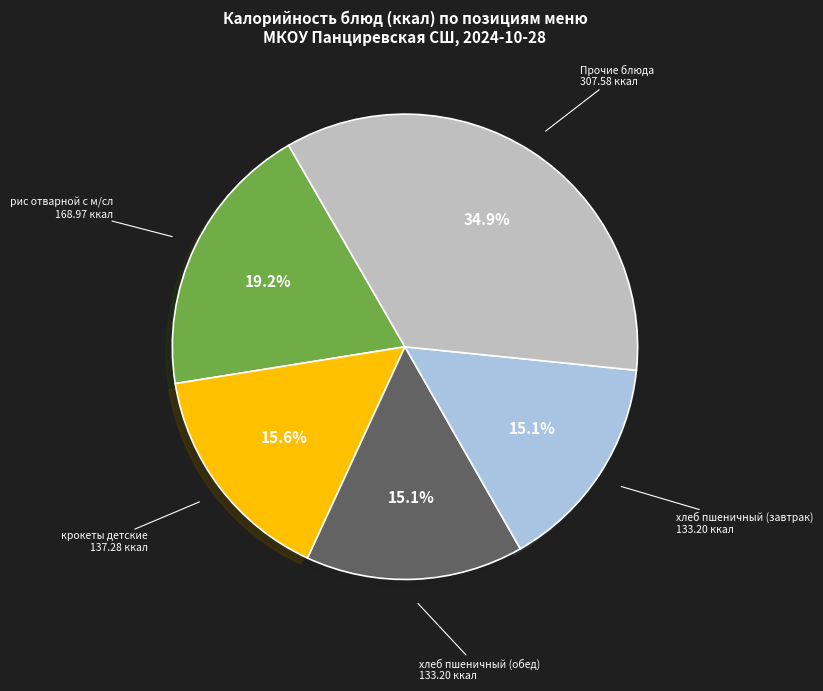

How many slices are in this pie chart?

5